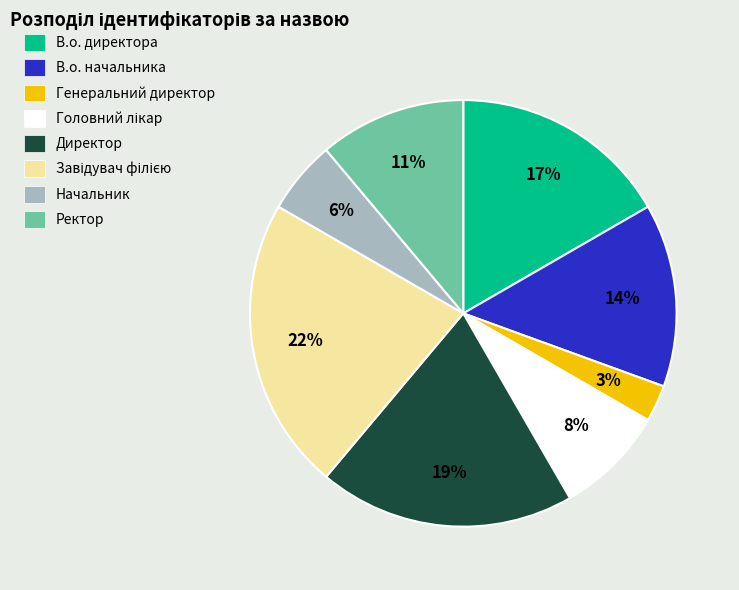

Combined, do В.о. начальника and Начальник account for over 50%?

No